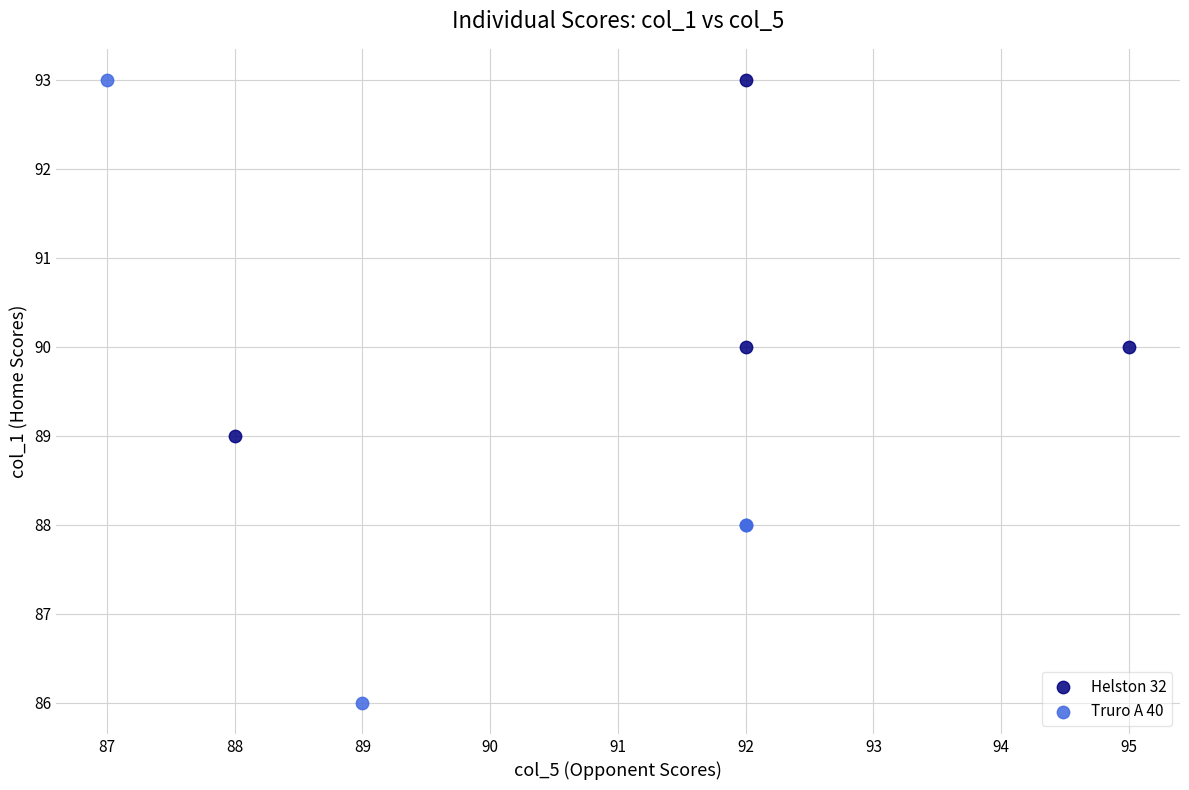

Which series has the largest Y range (max minus min)?

Truro A 40